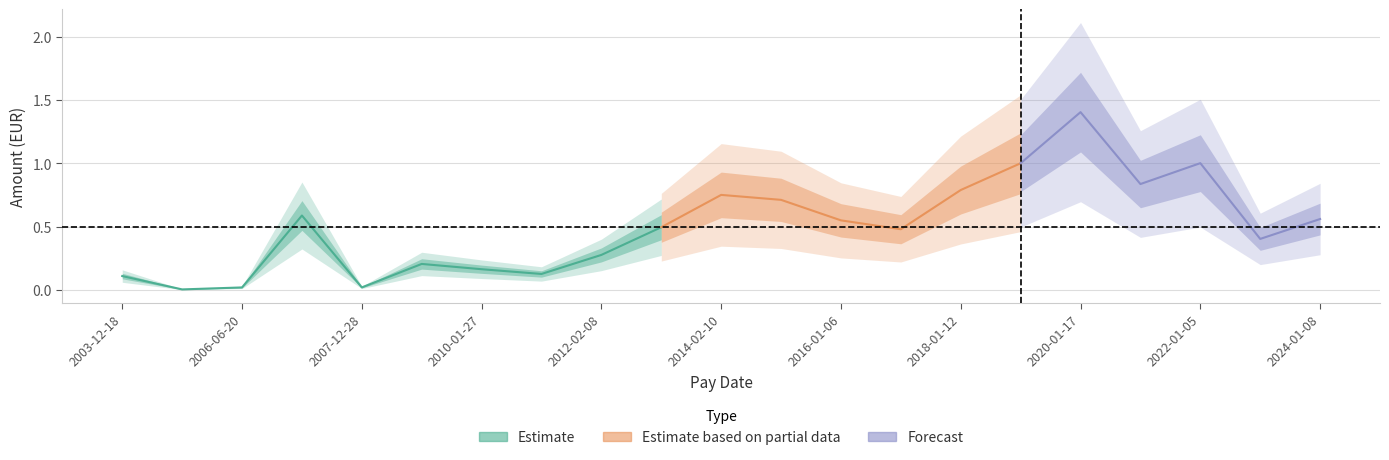

Where is the first local minimum?

2004-12-21